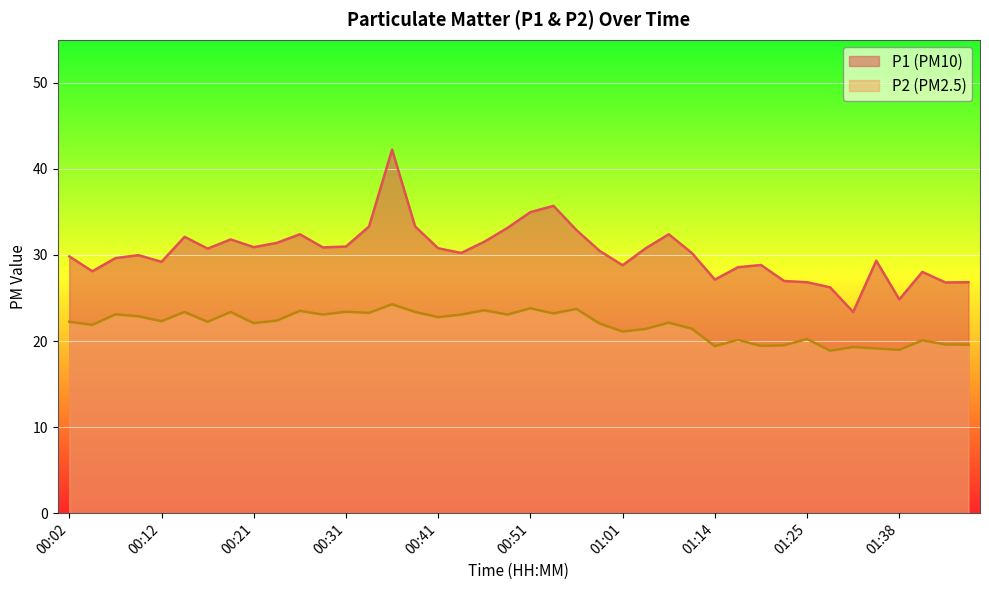

Is the value of P2 at 00:29 greater than the value of P1 at 00:41?

No